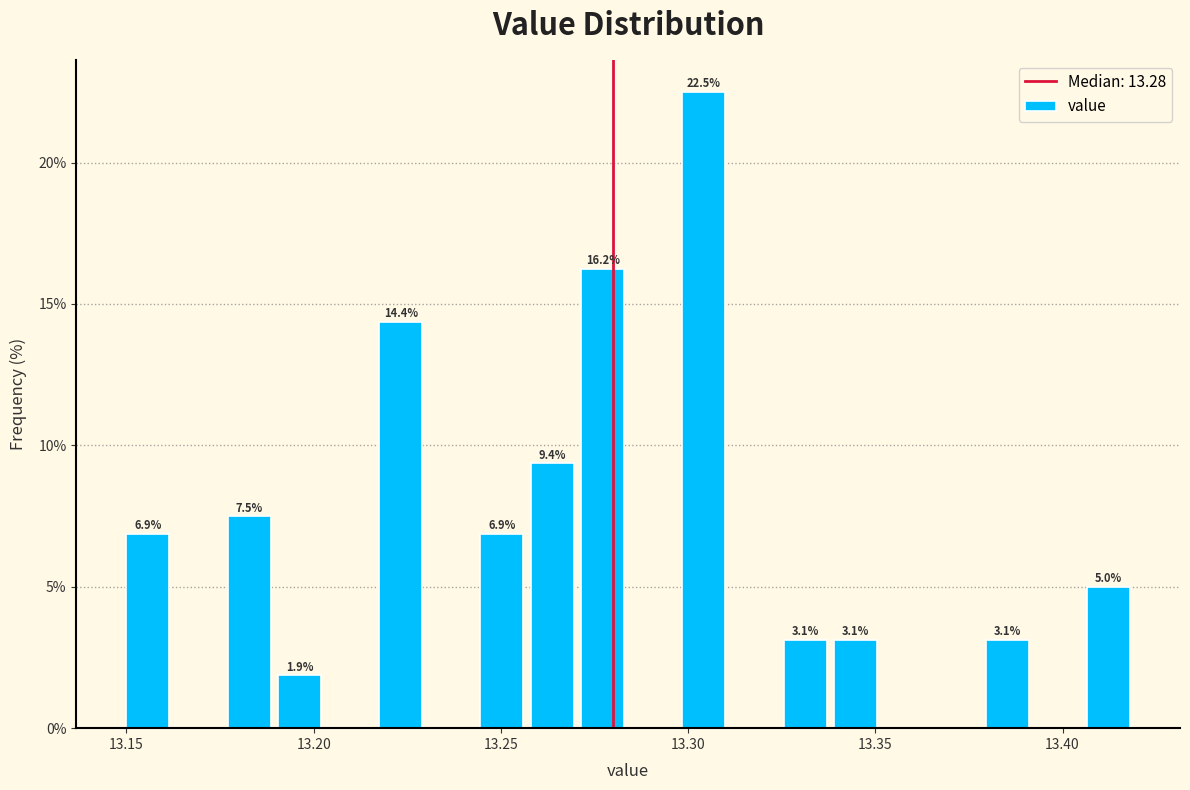

Read against the x-axis, roughly where is the centre of the tallest bar?

13.305